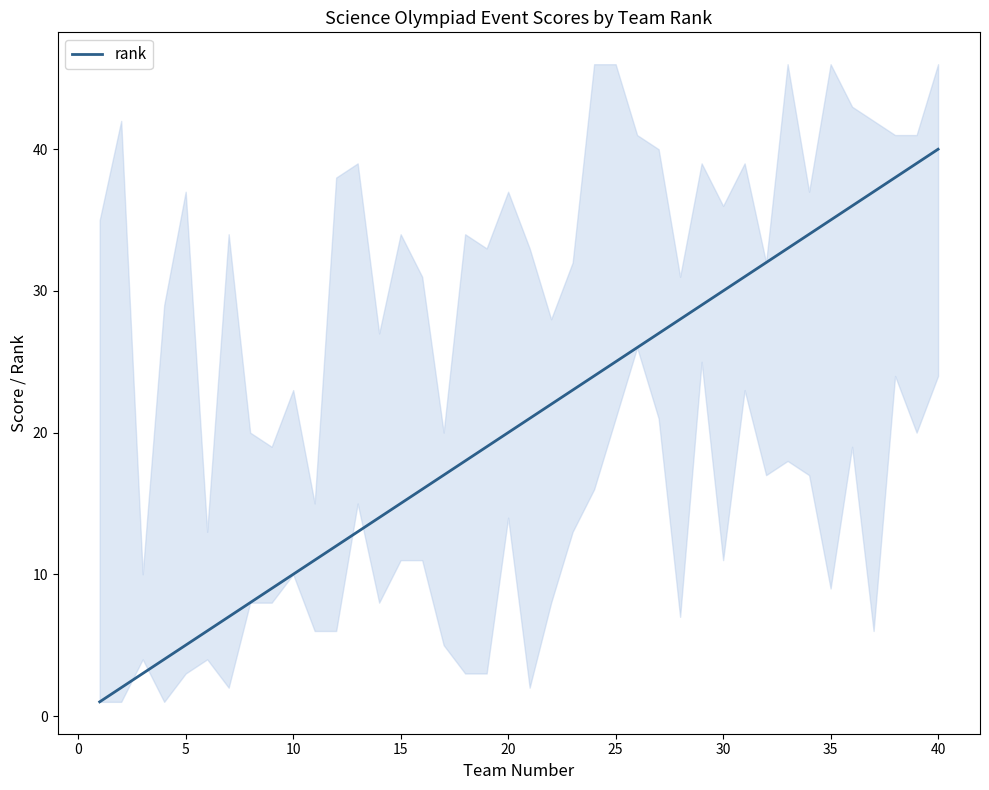

What is the maximum value for rank?

40